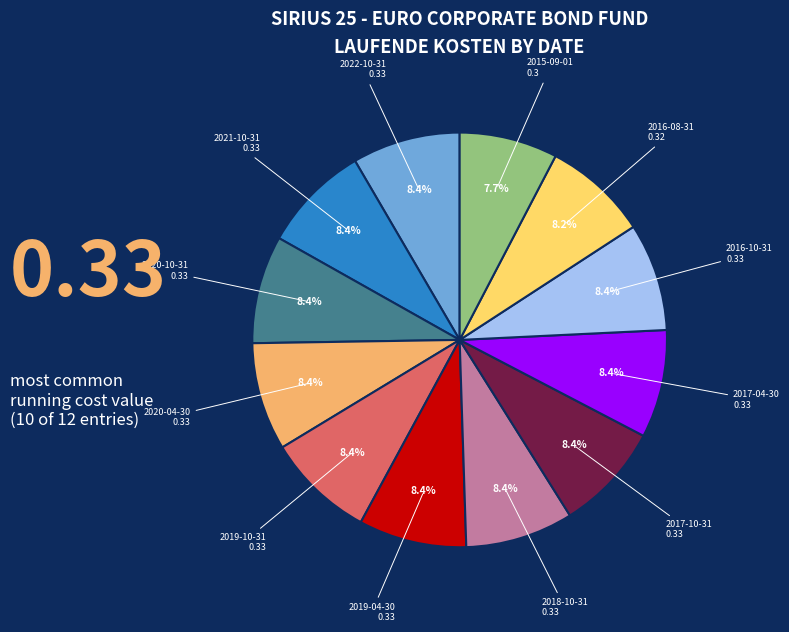

Is there any slice that represents more than half of the pie?

No